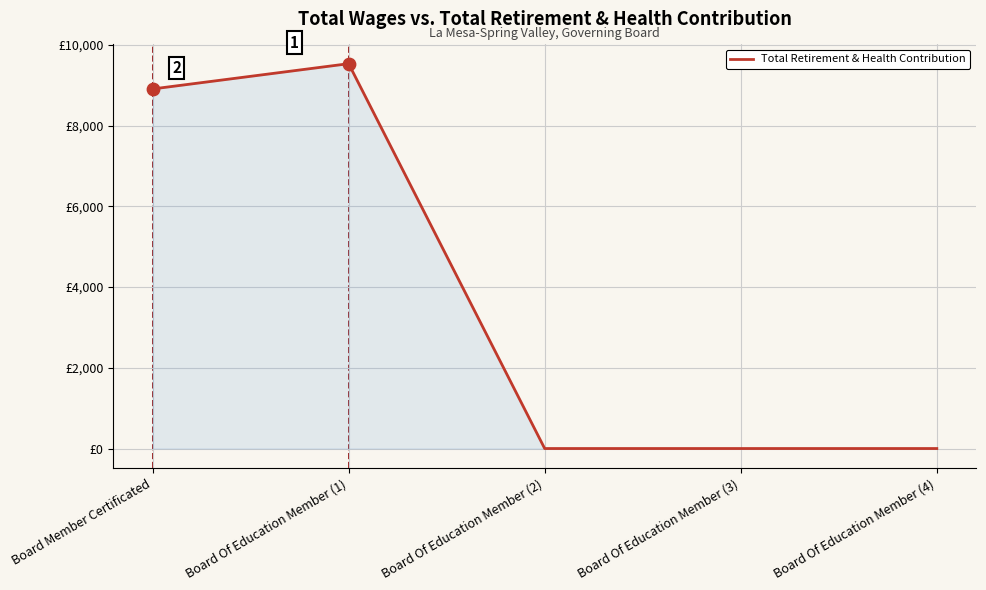

Between Board Of Education Member (3) and Board Of Education Member (1), which is larger?

Board Of Education Member (1)